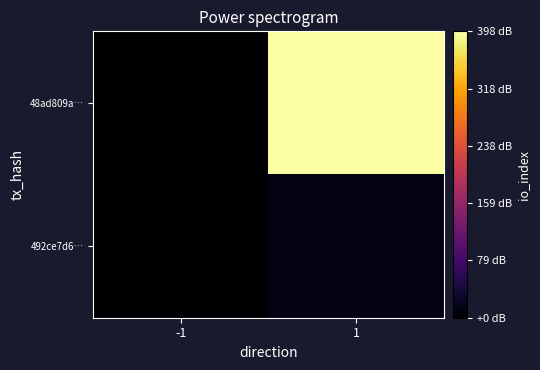

What is the smallest value displayed?

-1